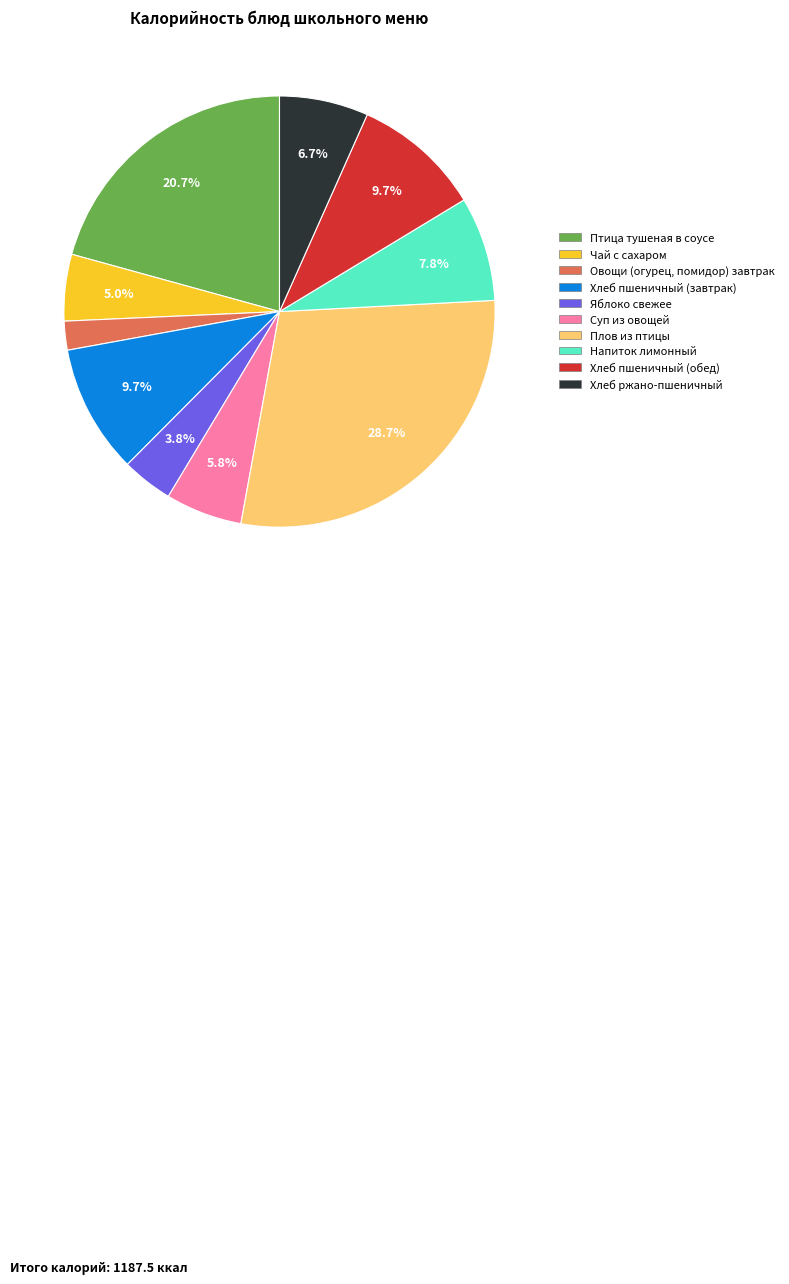

To the nearest percent, what is the difference between the Хлеб пшеничный (завтрак) and Птица тушеная в соусе slice percentages?

11%